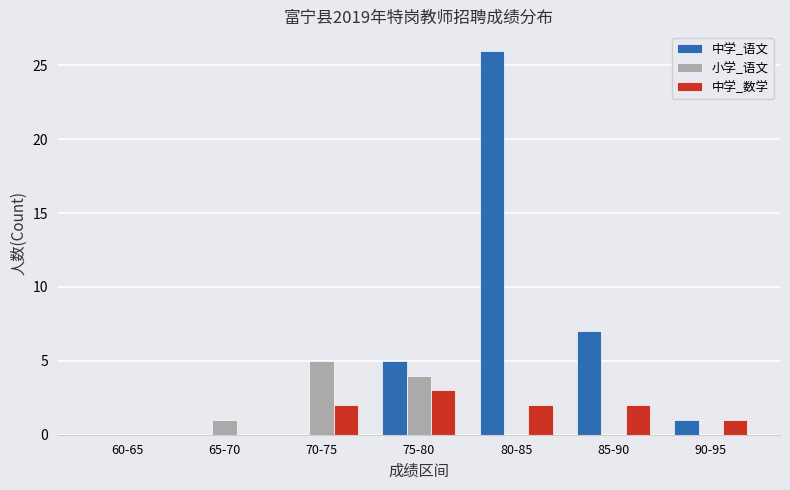

What is the total value across all series at 90-95?

2